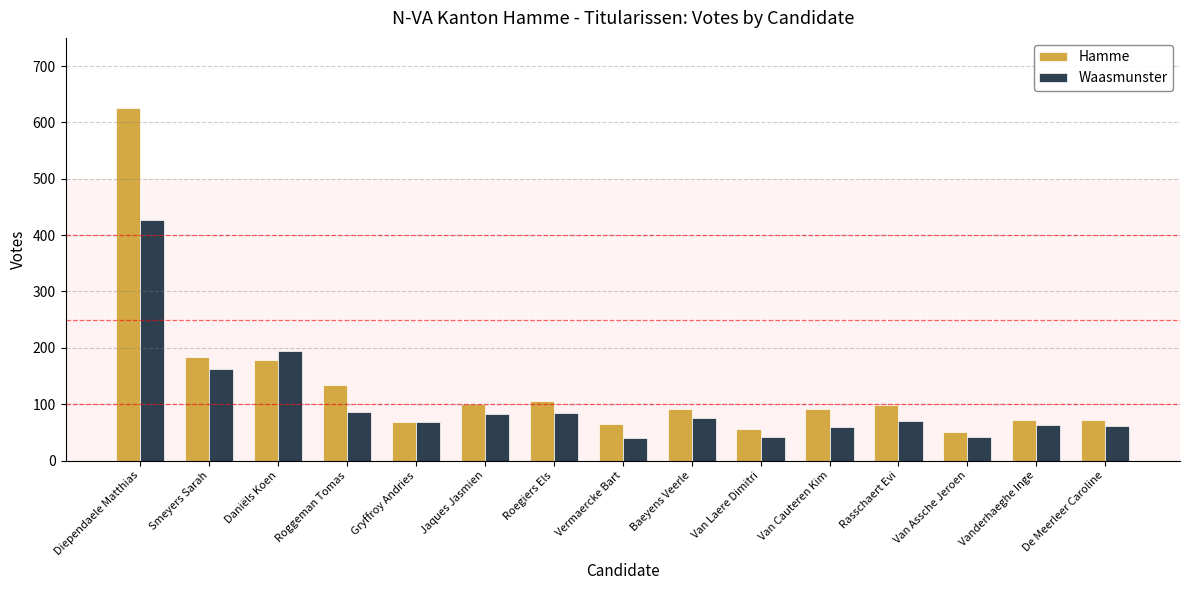

What is the difference between the maximum and minimum values in the Hamme series?

575